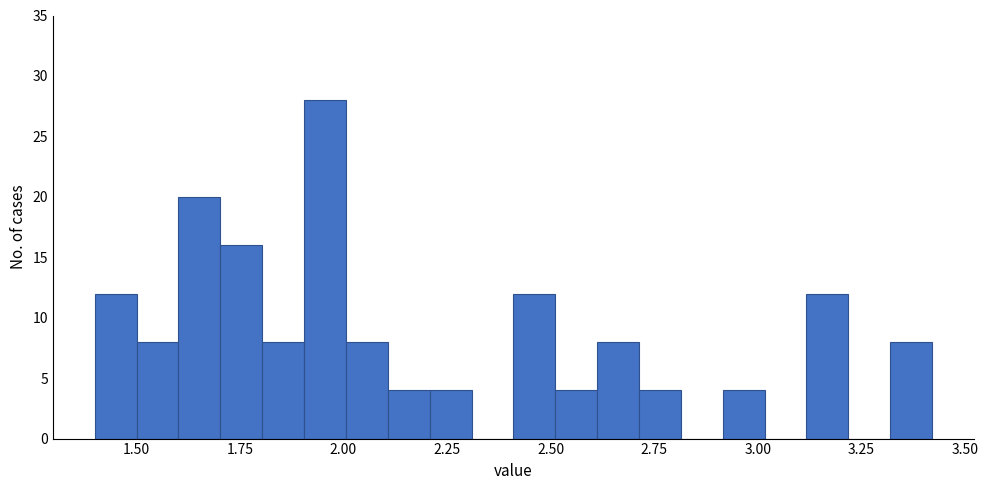

Read against the x-axis, roughly where is the centre of the tallest bar?

1.95